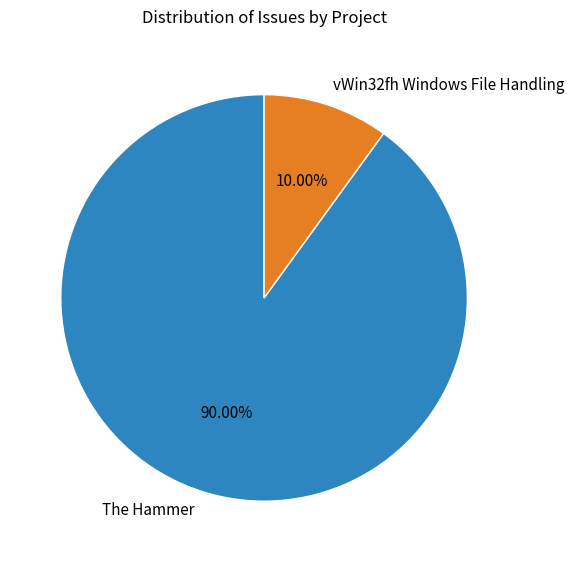

Which category has the biggest portion of the pie?

The Hammer